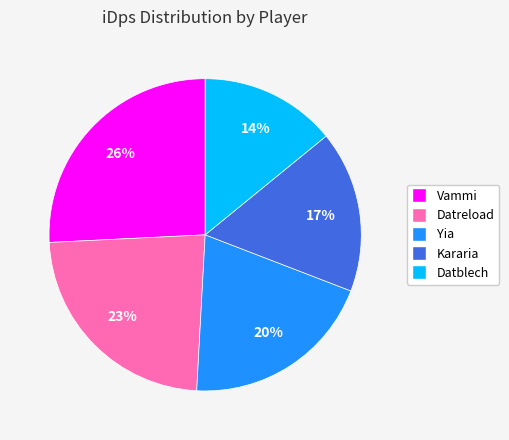

What is the smallest slice in the pie chart?

Datblech